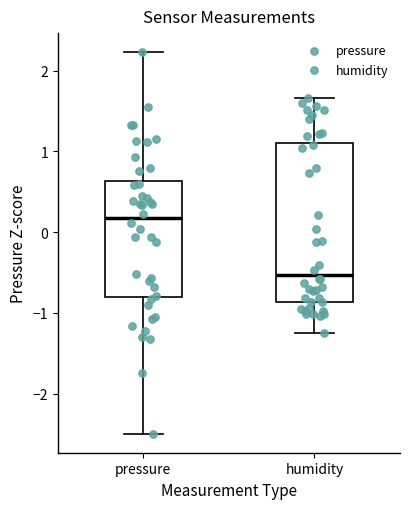

Comparing the boxes themselves (not the whiskers), which one is the tallest?

humidity